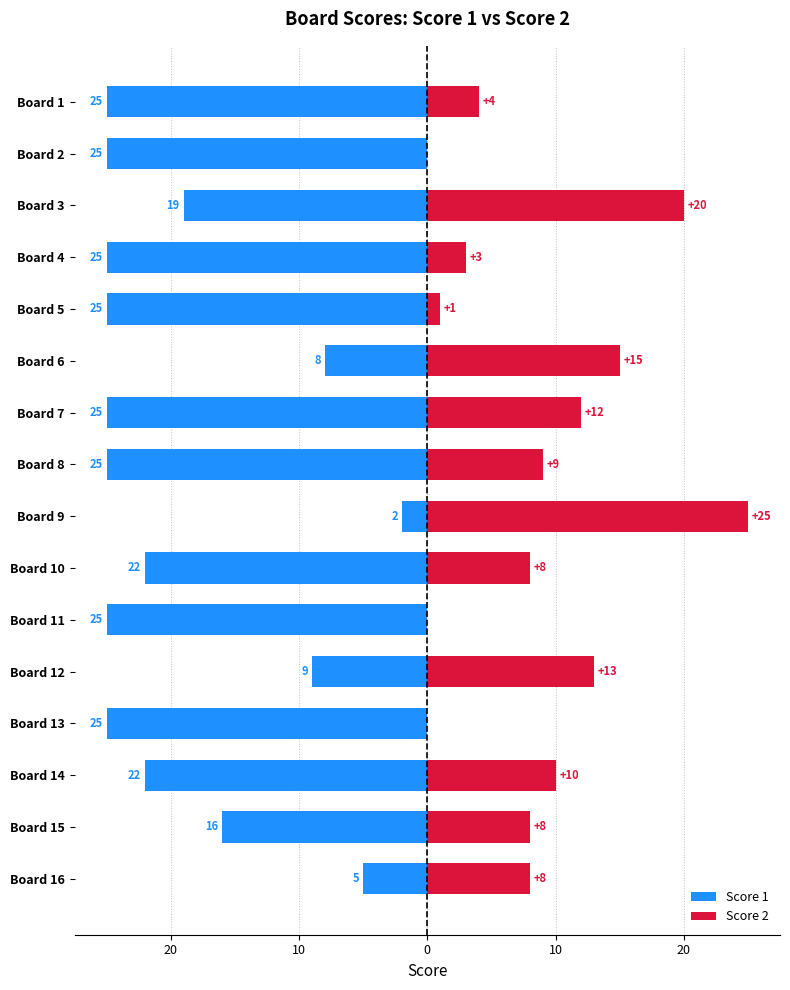

How many data points in Score 1 are above -22?

6